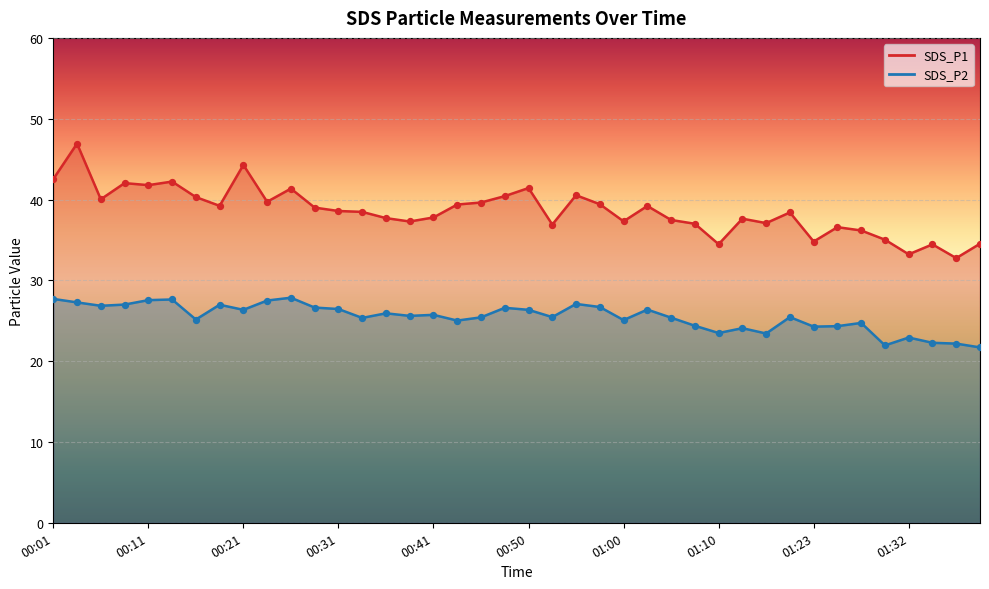

Which series has the largest Y range (max minus min)?

SDS_P1